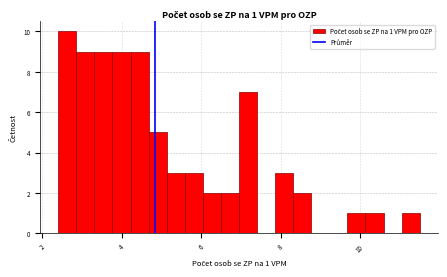

Around what value on the x-axis is the tallest bar? Give the approximate position of its centre, as read against the axis.

2.6